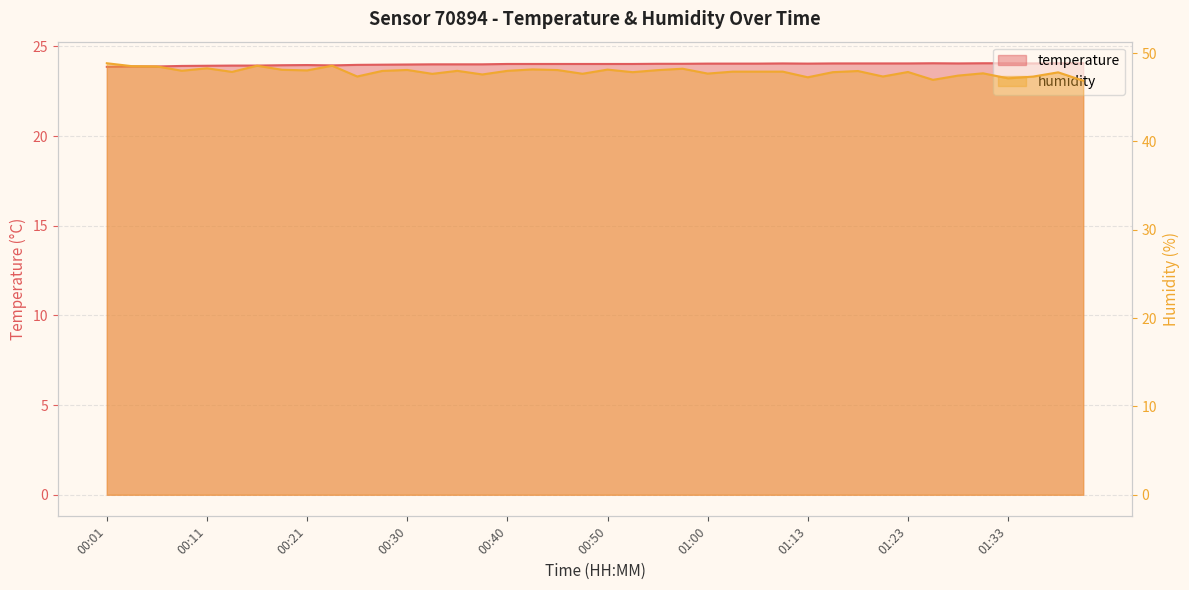

How many lines are shown in the chart?

2